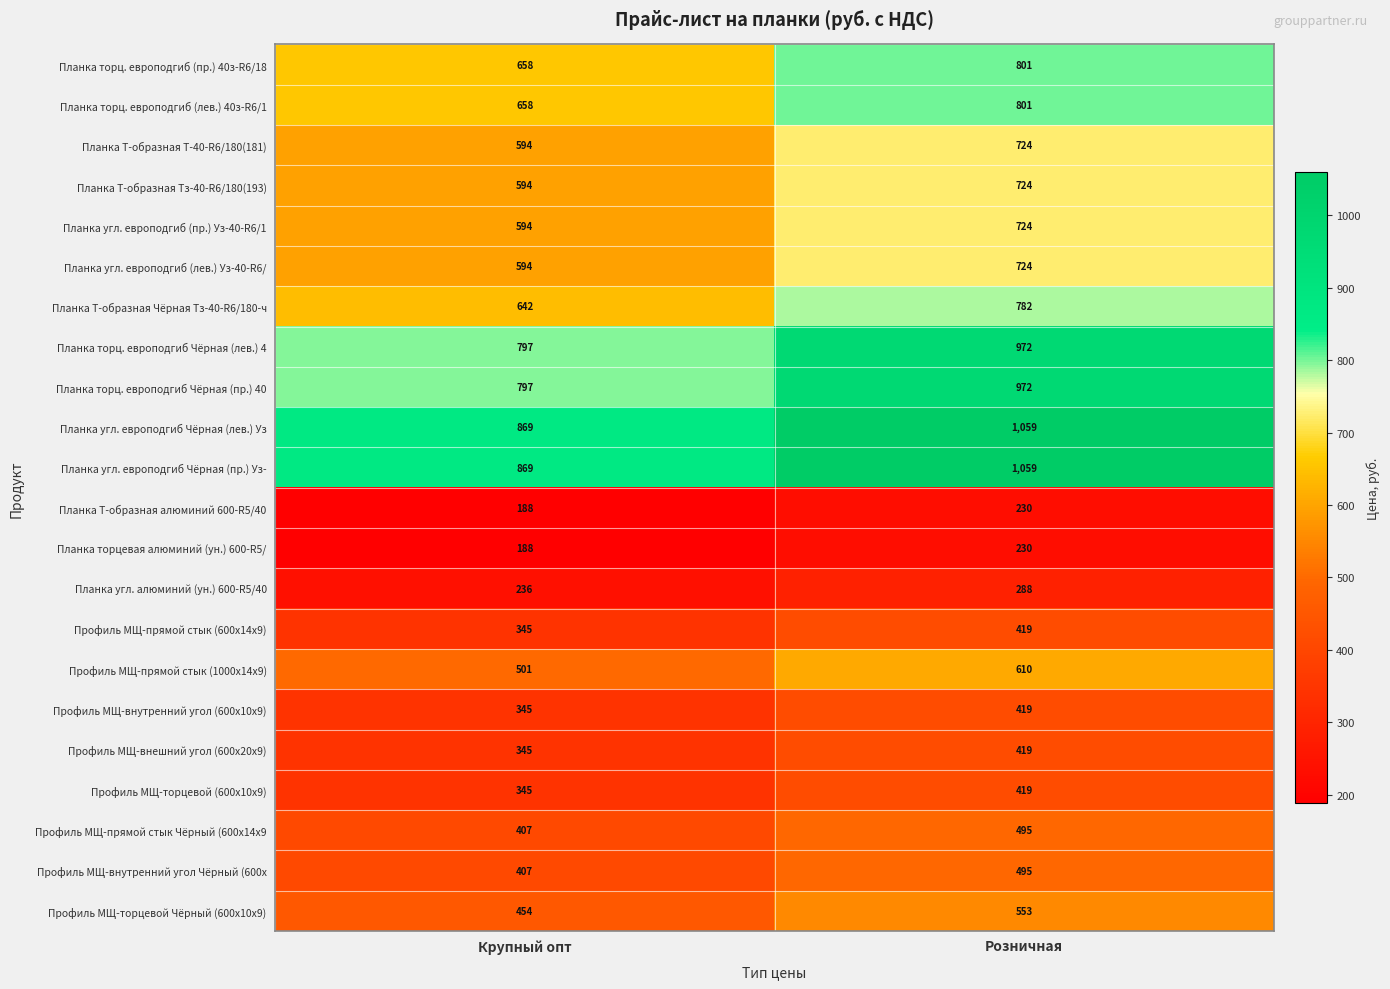

What is the difference between the highest and lowest values at Розничная?

829